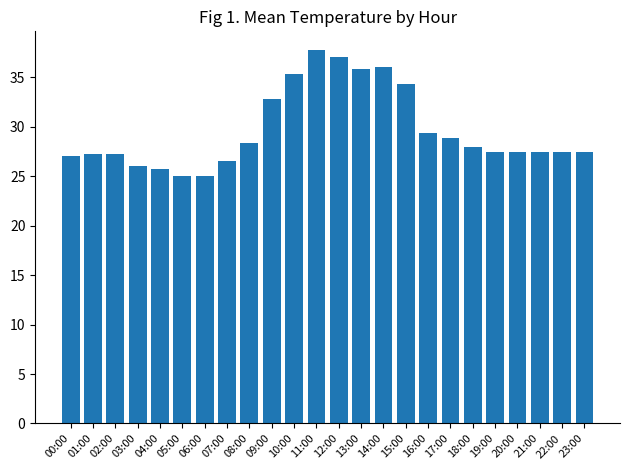

What is the label of the 8th bar from the right?

16:00